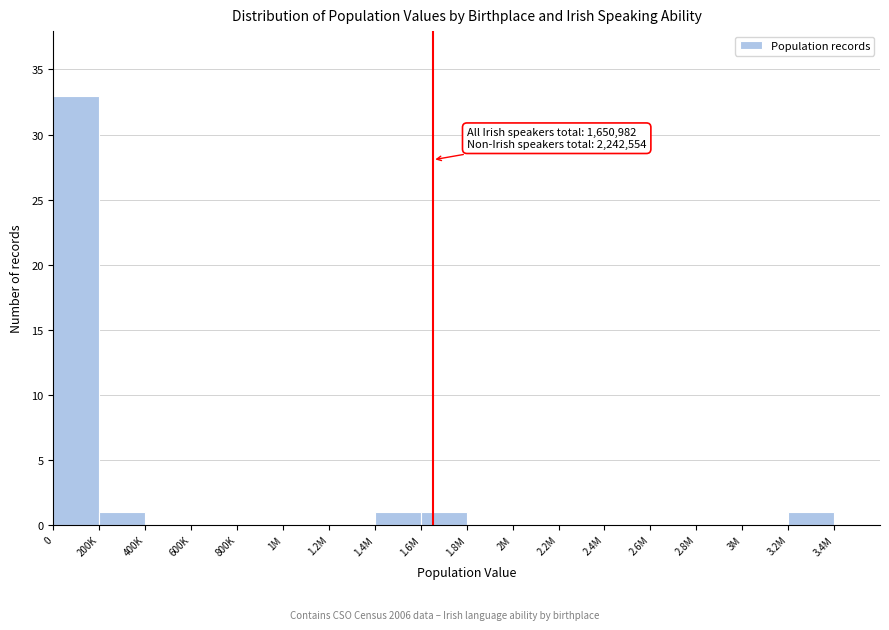

Reading left to right, what are all the values shown in this chart?

0=33	200K=1	400K=0	600K=0	800K=0	1M=0	1.2M=0	1.4M=1	1.6M=1	1.8M=0	2M=0	2.2M=0	2.4M=0	2.6M=0	2.8M=0	3M=0	3.2M=1	3.4M=0